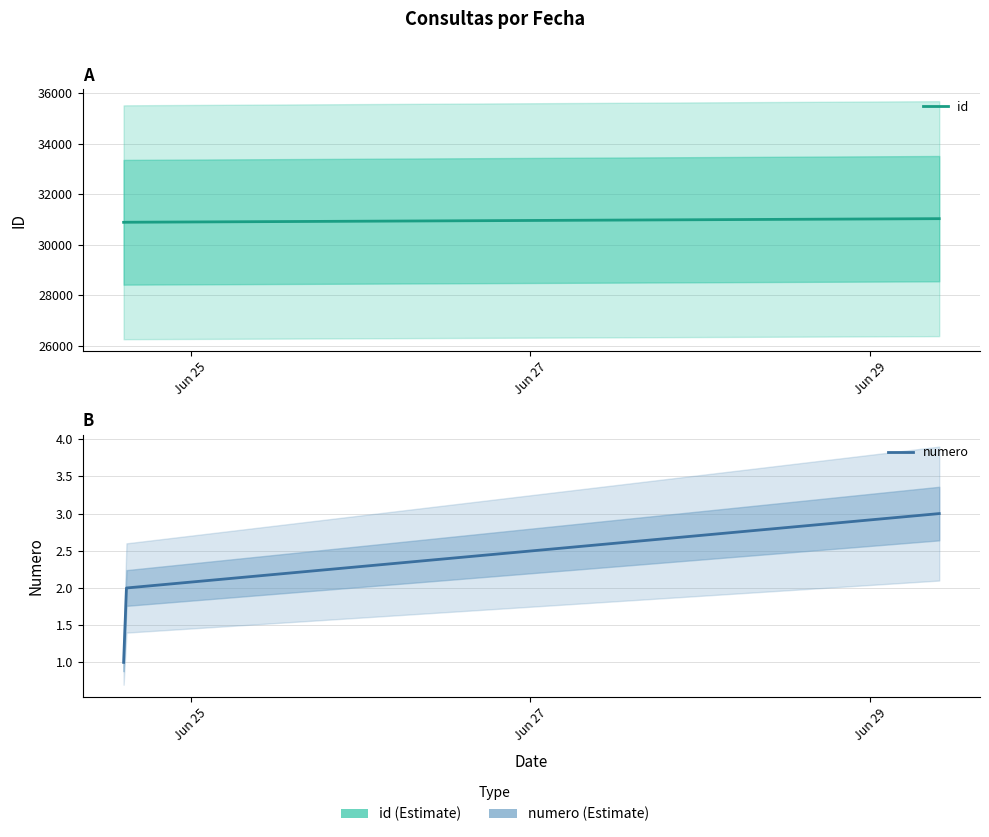

At which category does the chart reach its peak across all series?

Jun 29